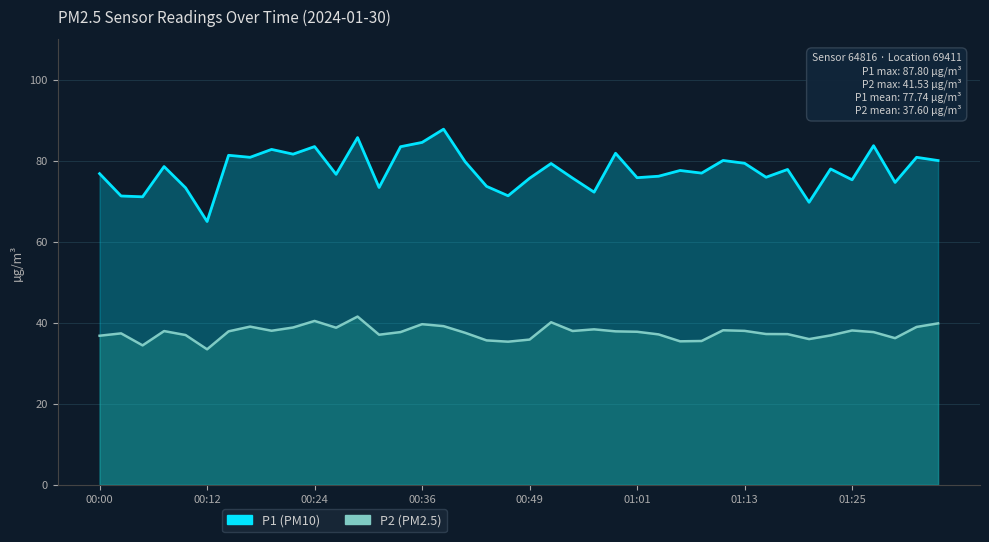

Between 00:24 and 00:34, which series saw the biggest shift?

P2